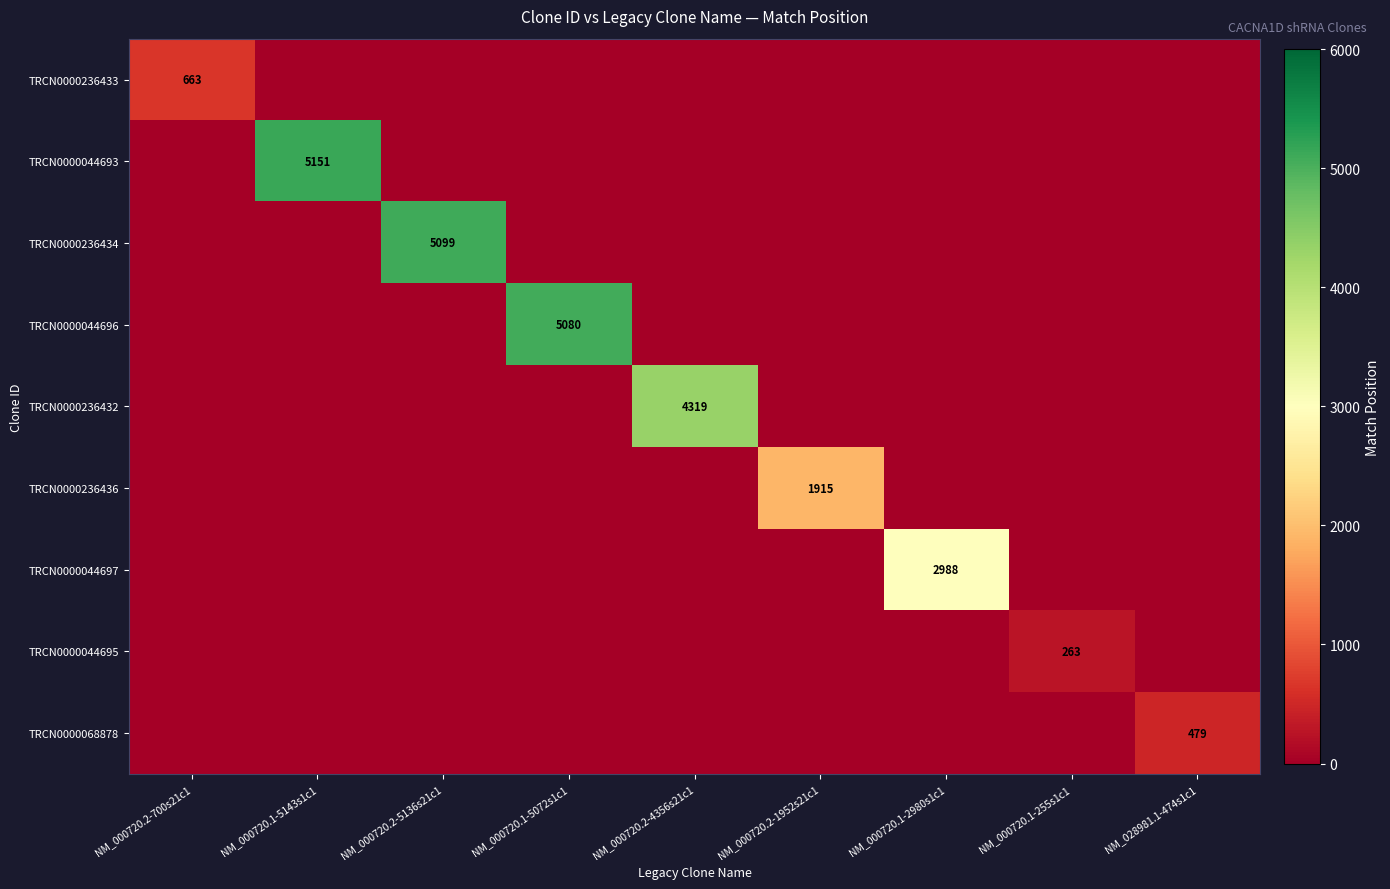

Between NM_000720.2-5136s21c1 and NM_000720.1-2980s1c1, which is larger?

NM_000720.2-5136s21c1